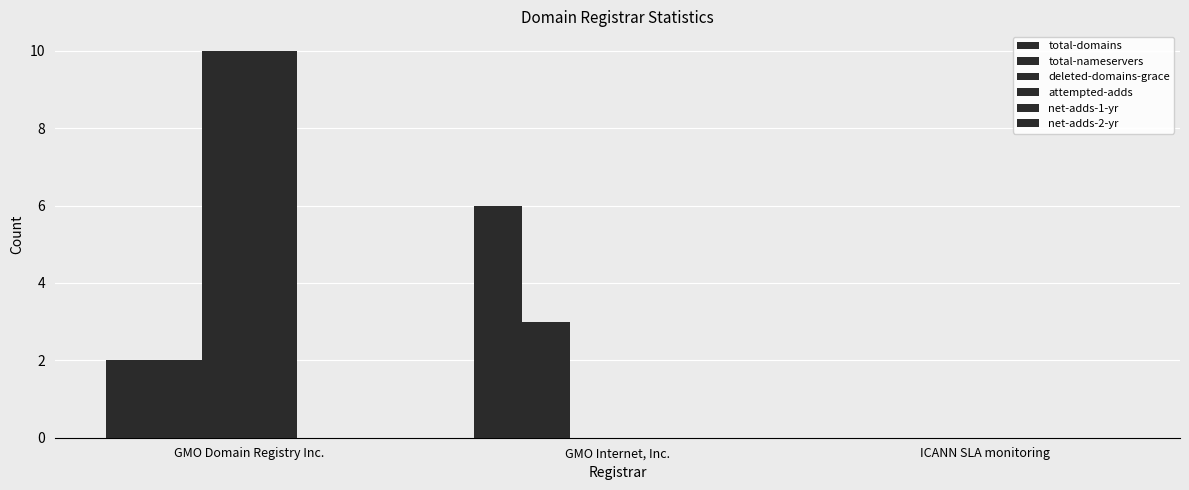

Is it true that total-domains equals 0 at ICANN SLA monitoring?

True